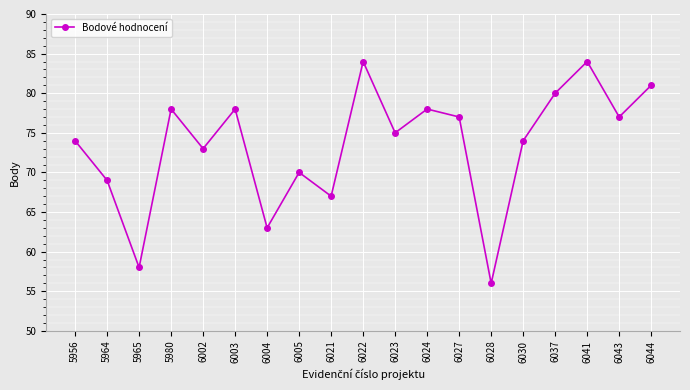

What is the sum of the values at 5965 and 6041?

142